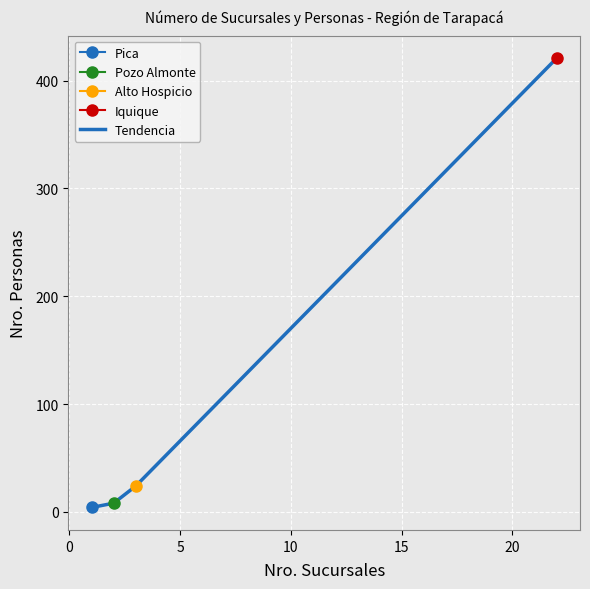

How many categories are shown in the chart?

4